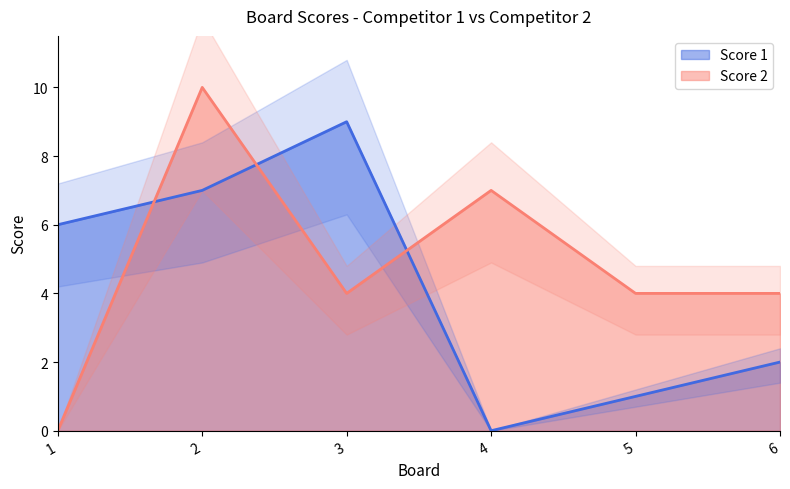

What is the value of the Score 2 point at the 2nd from the left?

10